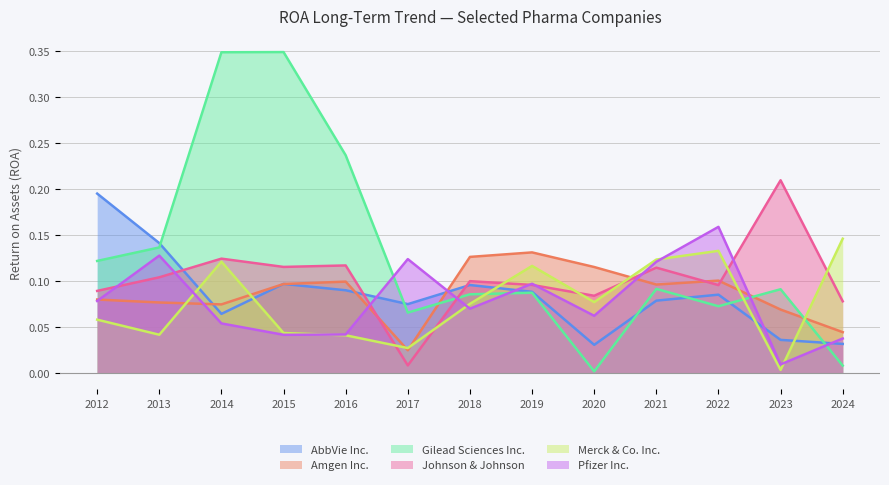

True or false: Gilead Sciences Inc. has a value of 0.2 at 2014.

False